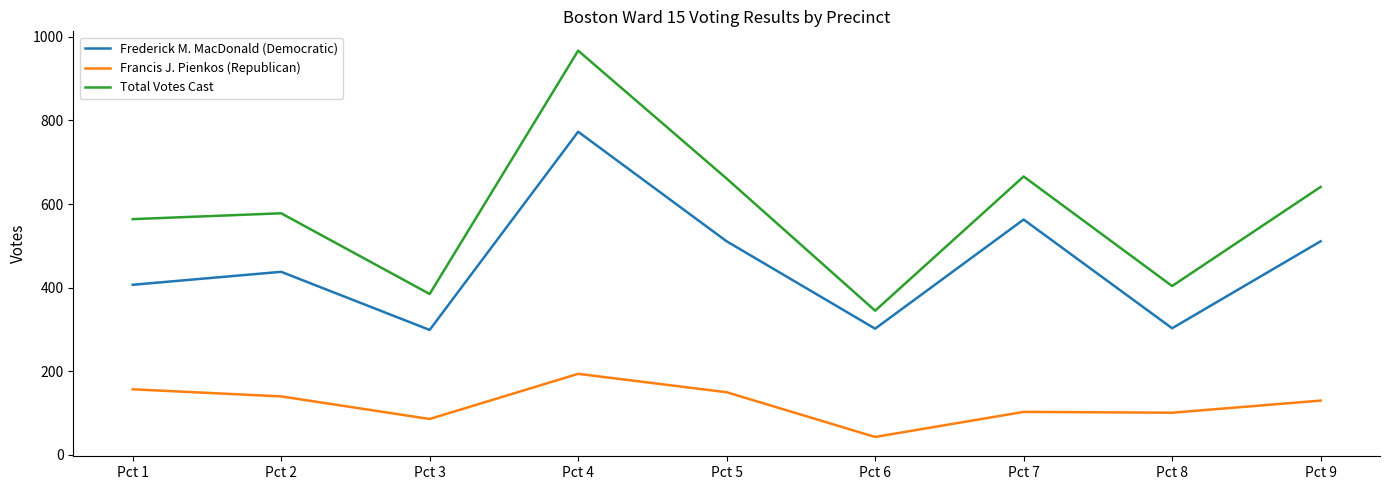

True or false: Francis J. Pienkos (Republican) has more than 0 interior local peaks.

True